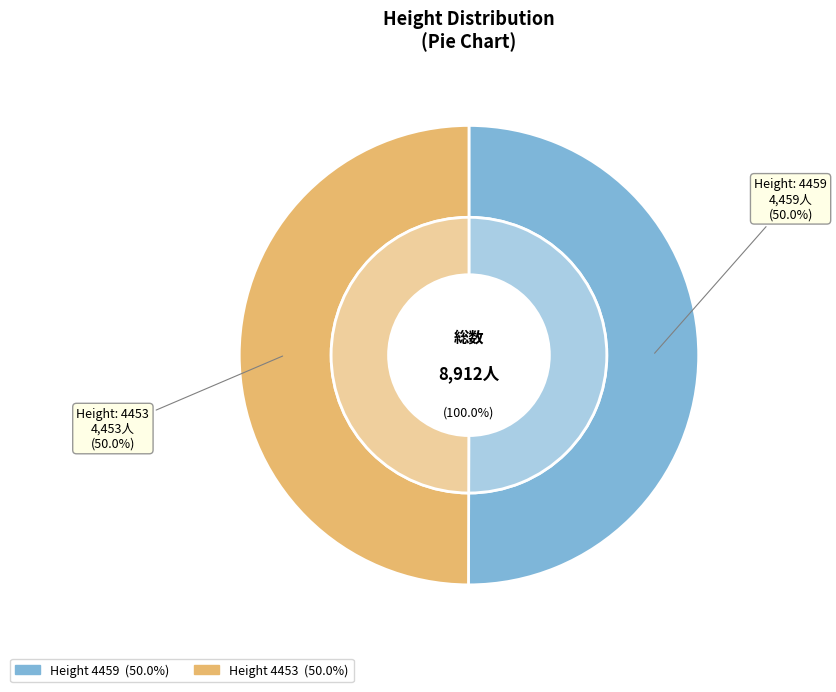

To the nearest percent, what portion does 4453 represent?

50%